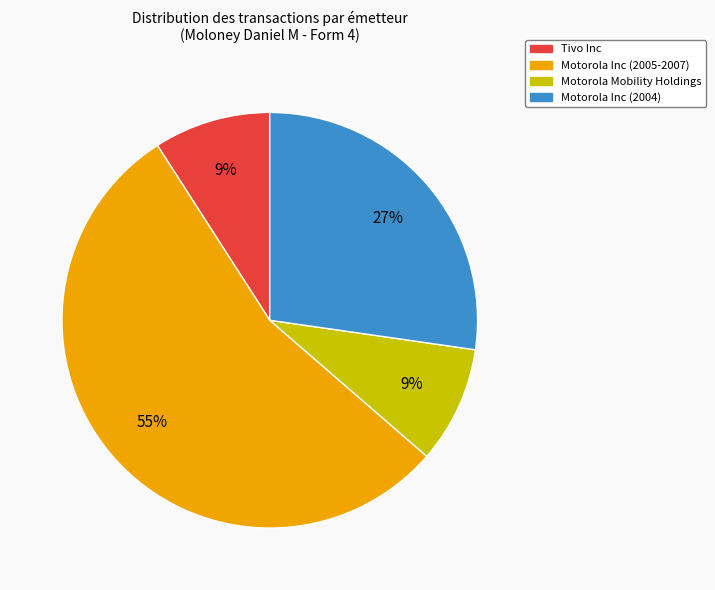

Does any single category account for the majority?

Yes